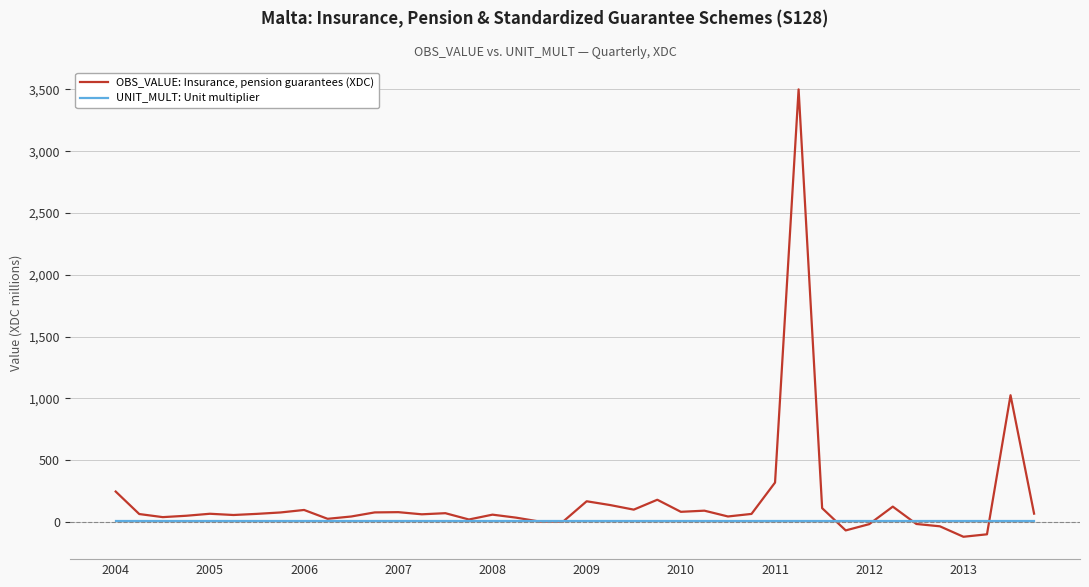

At how many categories does at least one series exceed 2965?

1